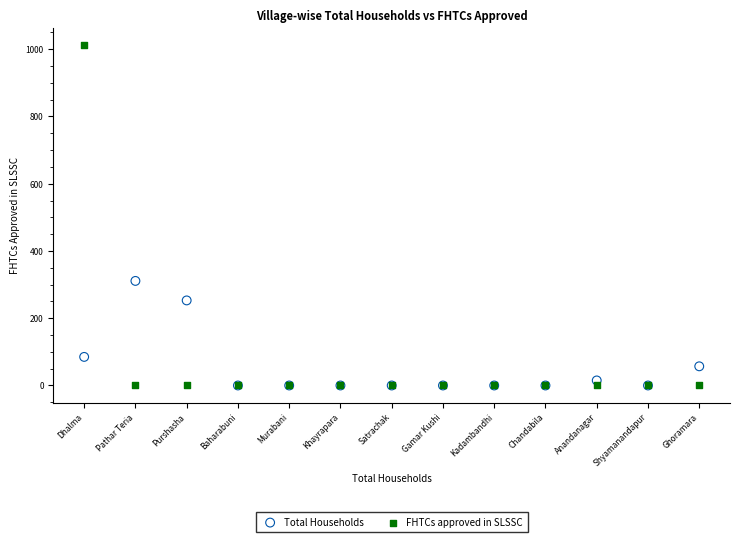

In the Total Households series, what Y value is closest to 155?

85